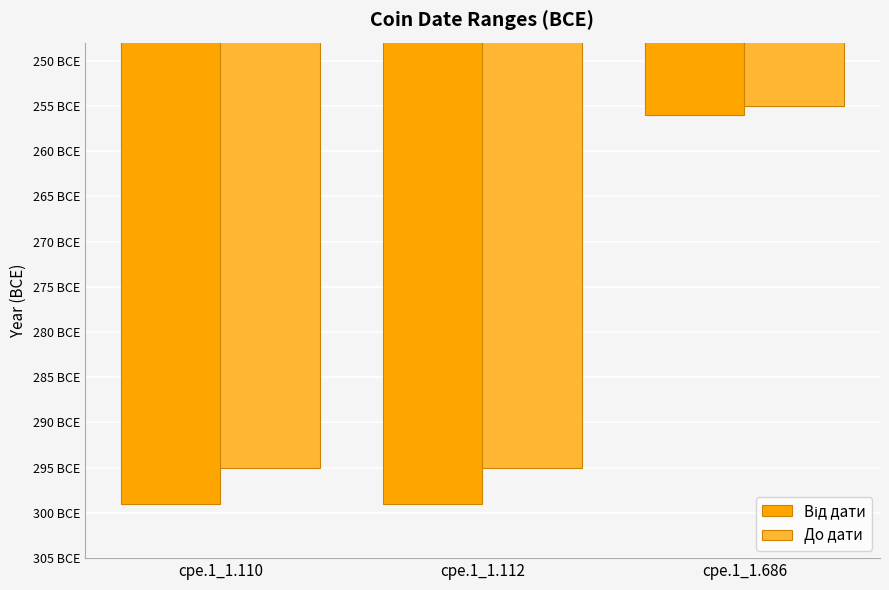

Which category has the lowest value across all series?

cpe.1_1.110